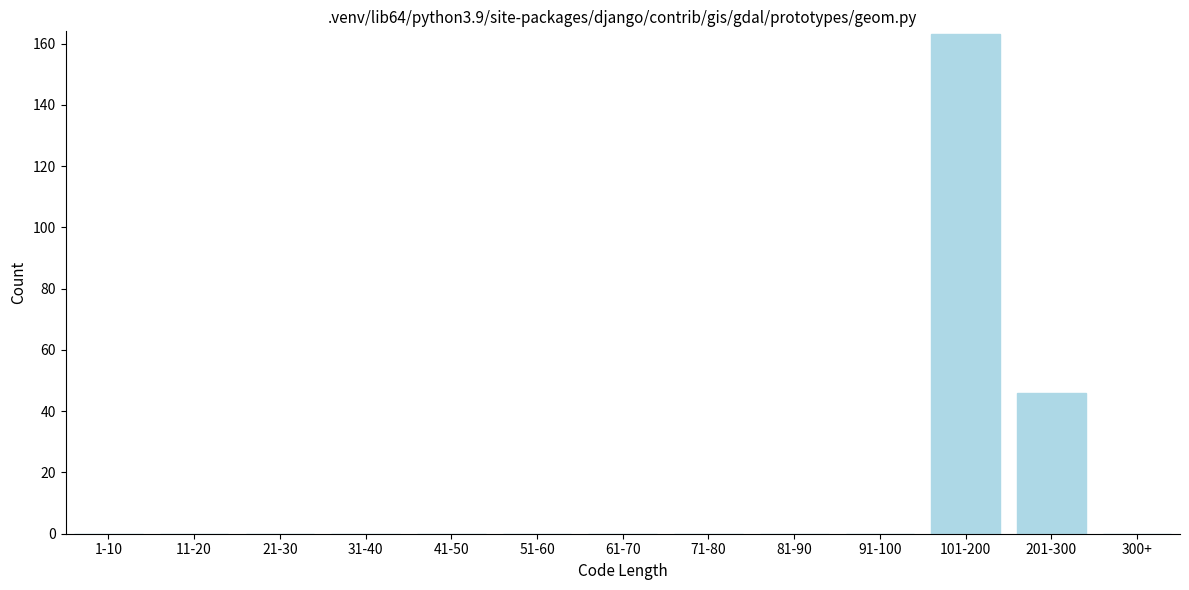

Reading right to left, list all the values displayed in this chart.

300+=0	201-300=46	101-200=163	91-100=0	81-90=0	71-80=0	61-70=0	51-60=0	41-50=0	31-40=0	21-30=0	11-20=0	1-10=0